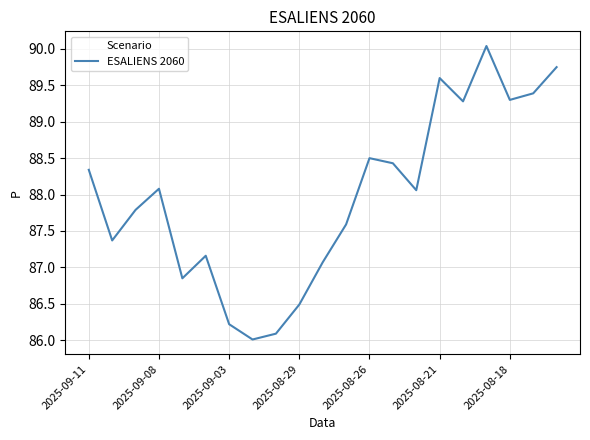

What is the smallest value displayed?

86.0